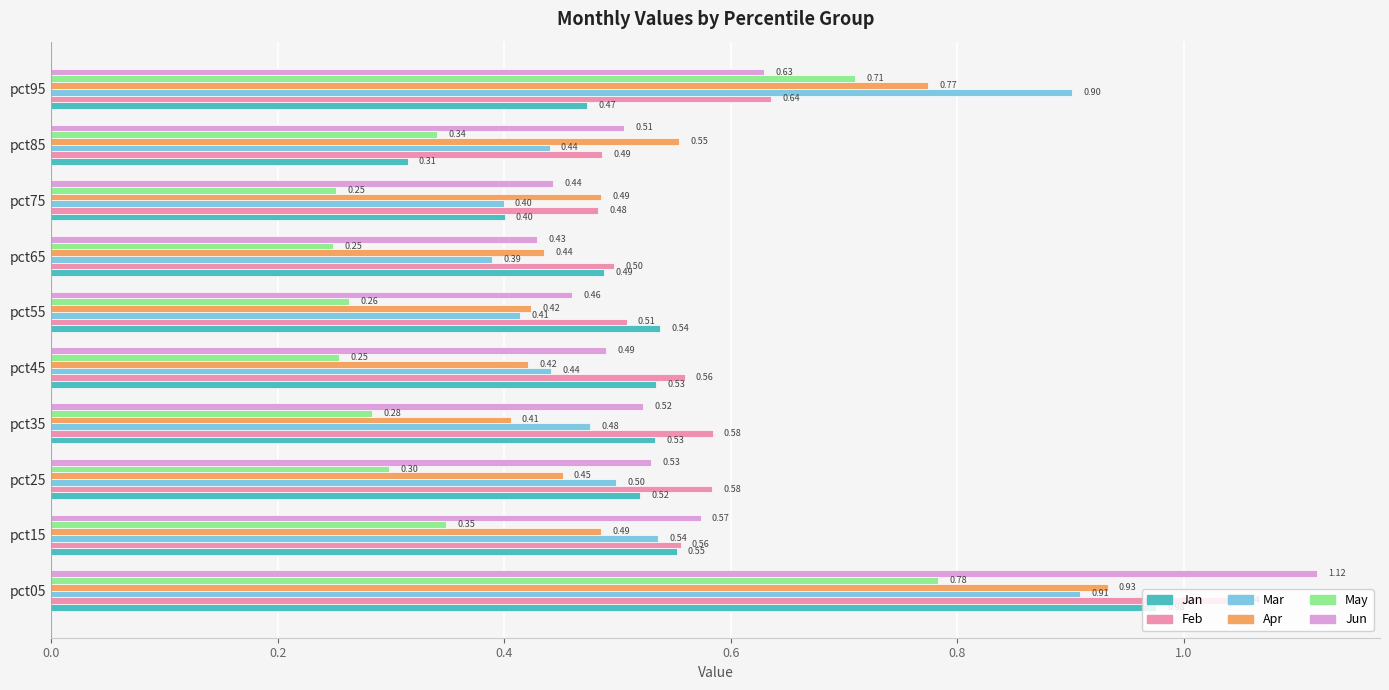

Between pct05 and pct25, which series saw the biggest shift?

Jun